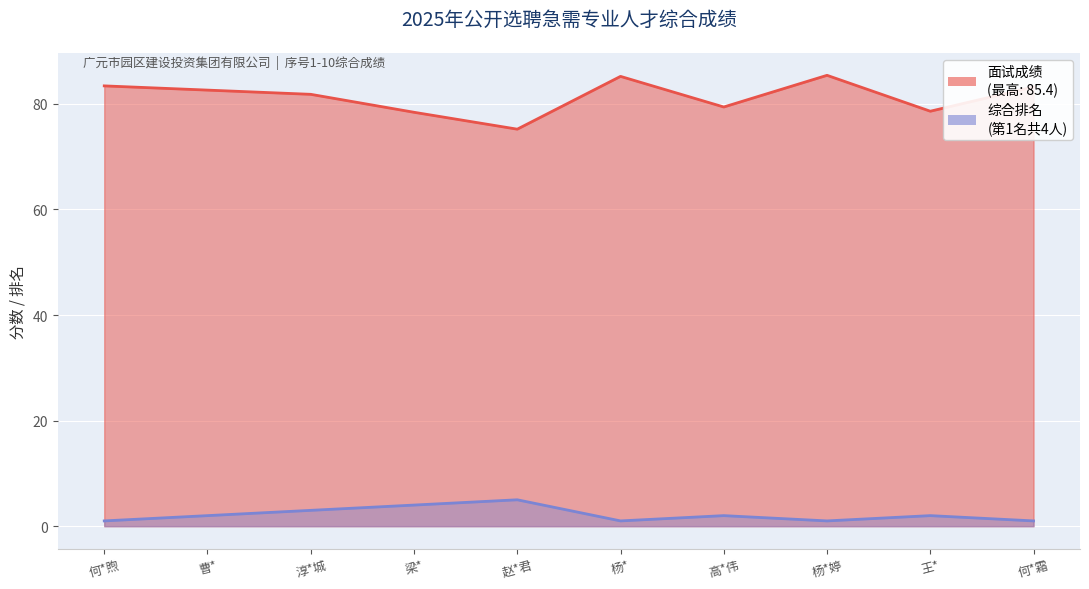

In 综合排名, how many points are lower than both neighbors (excluding endpoints)?

2